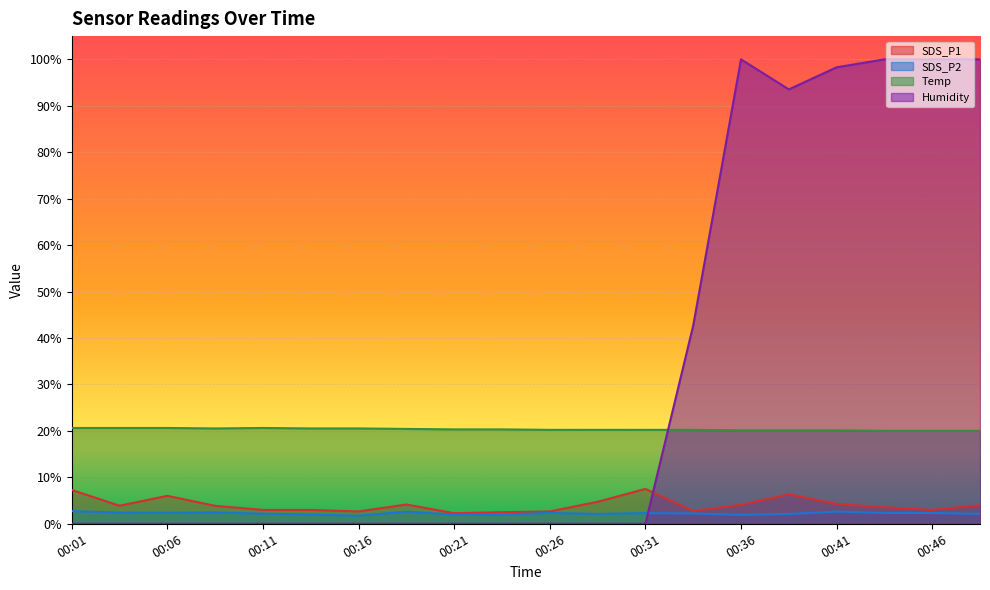

Which series has the largest total across all categories?

Humidity